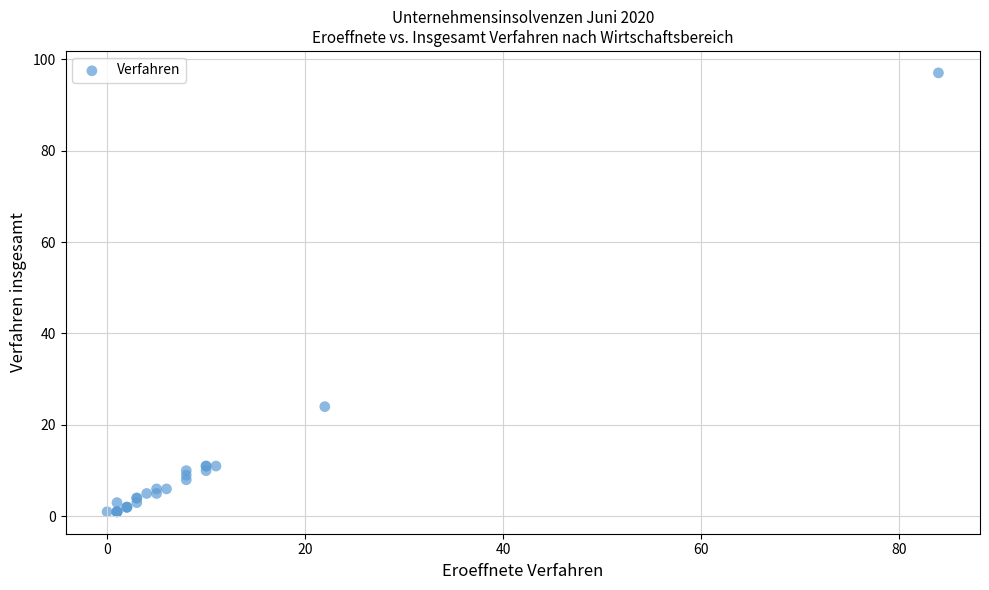

What Y value in the scatter plot is closest to 49?

24